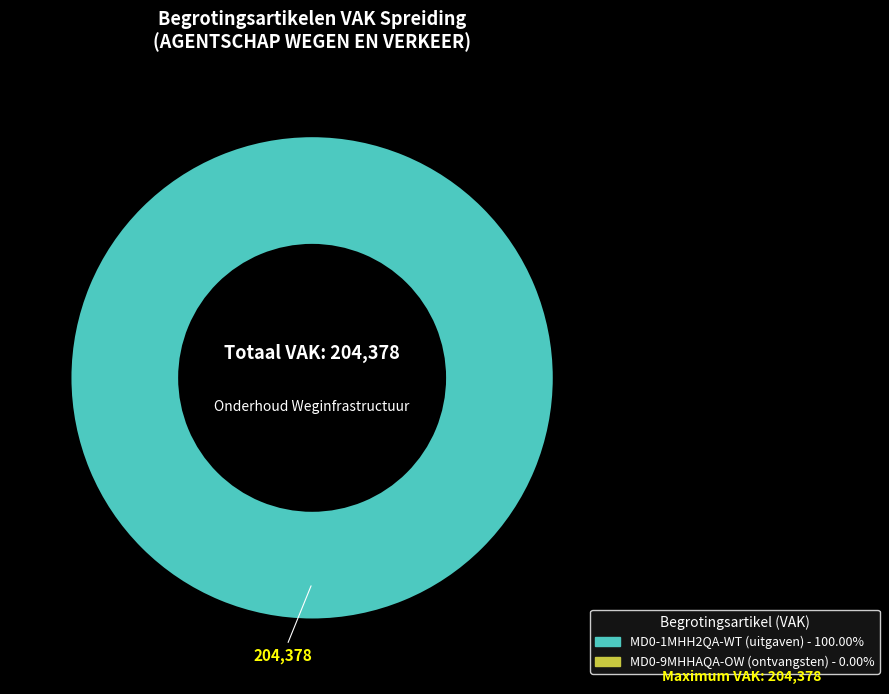

Does any single category account for the majority?

Yes